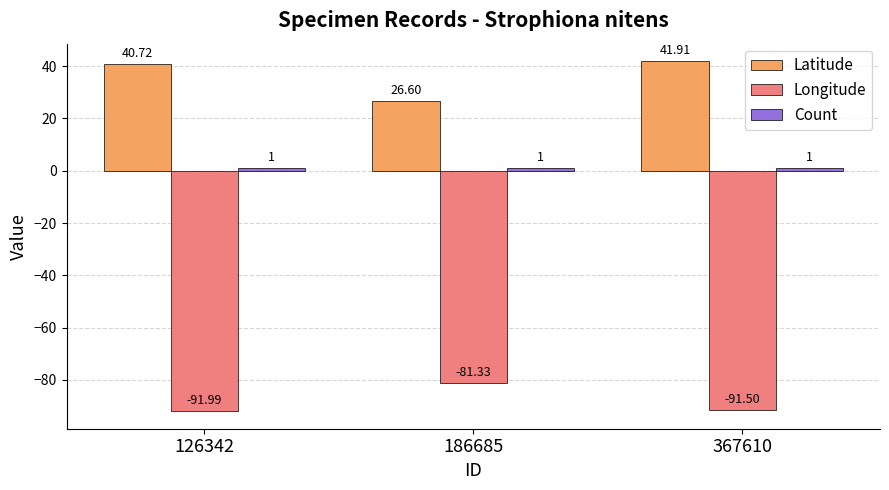

How many categories are shown in the chart?

3